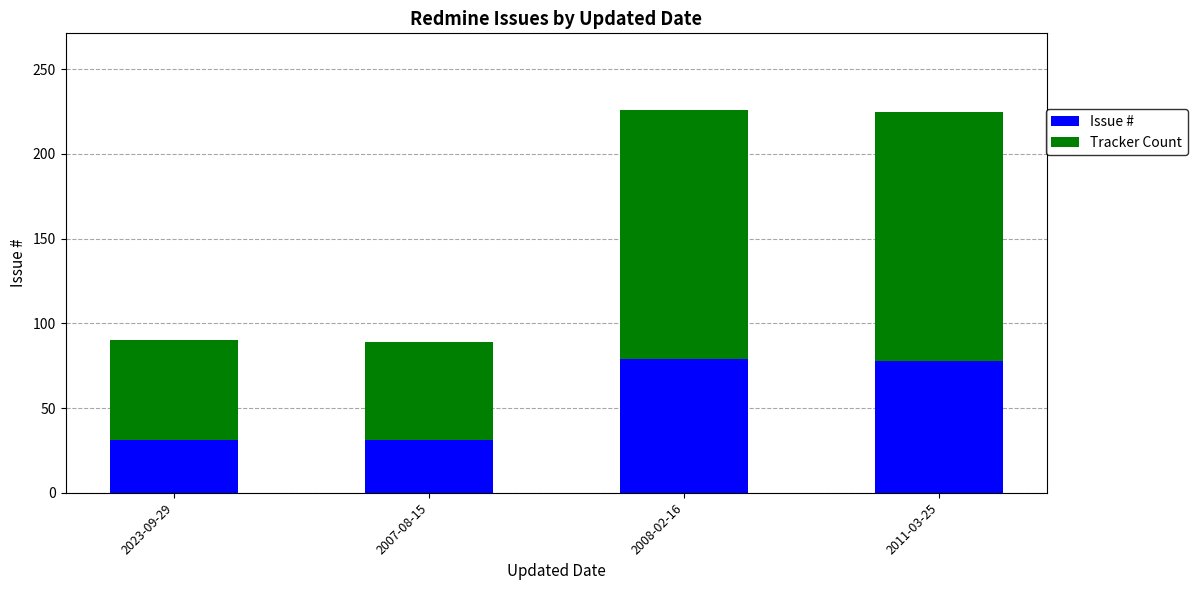

True or false: Issue # has a value of 78 at 2011-03-25.

True